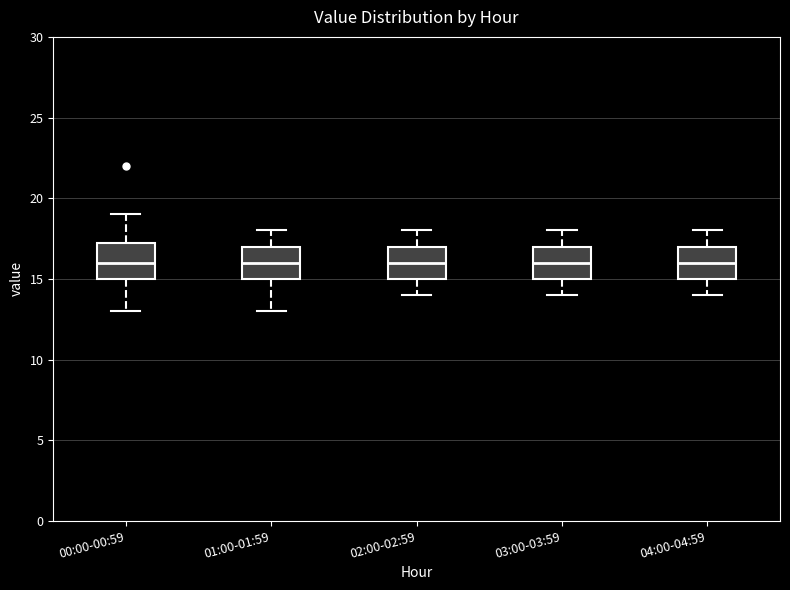

Reading left to right, read every box against the y-axis: the position of its median line, the range the box covers, and the ends of its whiskers. The values are not printed on the chart, so give them approximately, as read against the axis.

00:00-00:59: median 16.0, box 15.0 to 17.5, whiskers 13.0 to 19.0
01:00-01:59: median 16.0, box 15.0 to 17.0, whiskers 13.0 to 18.0
02:00-02:59: median 16.0, box 15.0 to 17.0, whiskers 14.0 to 18.0
03:00-03:59: median 16.0, box 15.0 to 17.0, whiskers 14.0 to 18.0
04:00-04:59: median 16.0, box 15.0 to 17.0, whiskers 14.0 to 18.0